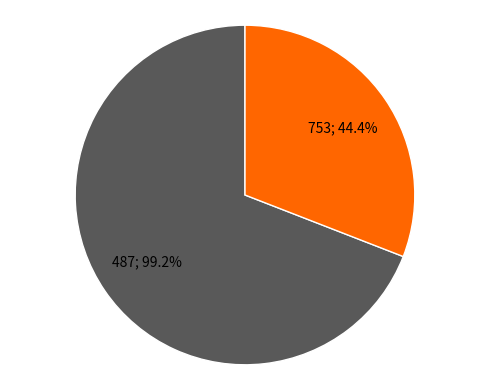

Which category accounts for the majority?

487